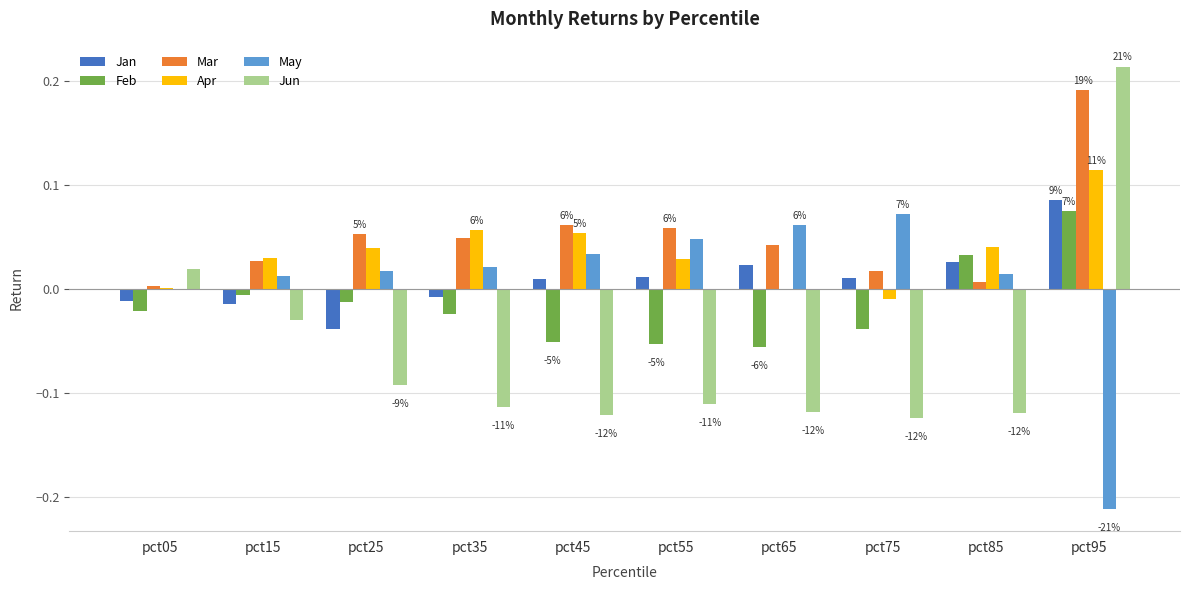

What are all the series names shown in the legend?

Jan, Feb, Mar, Apr, May, Jun